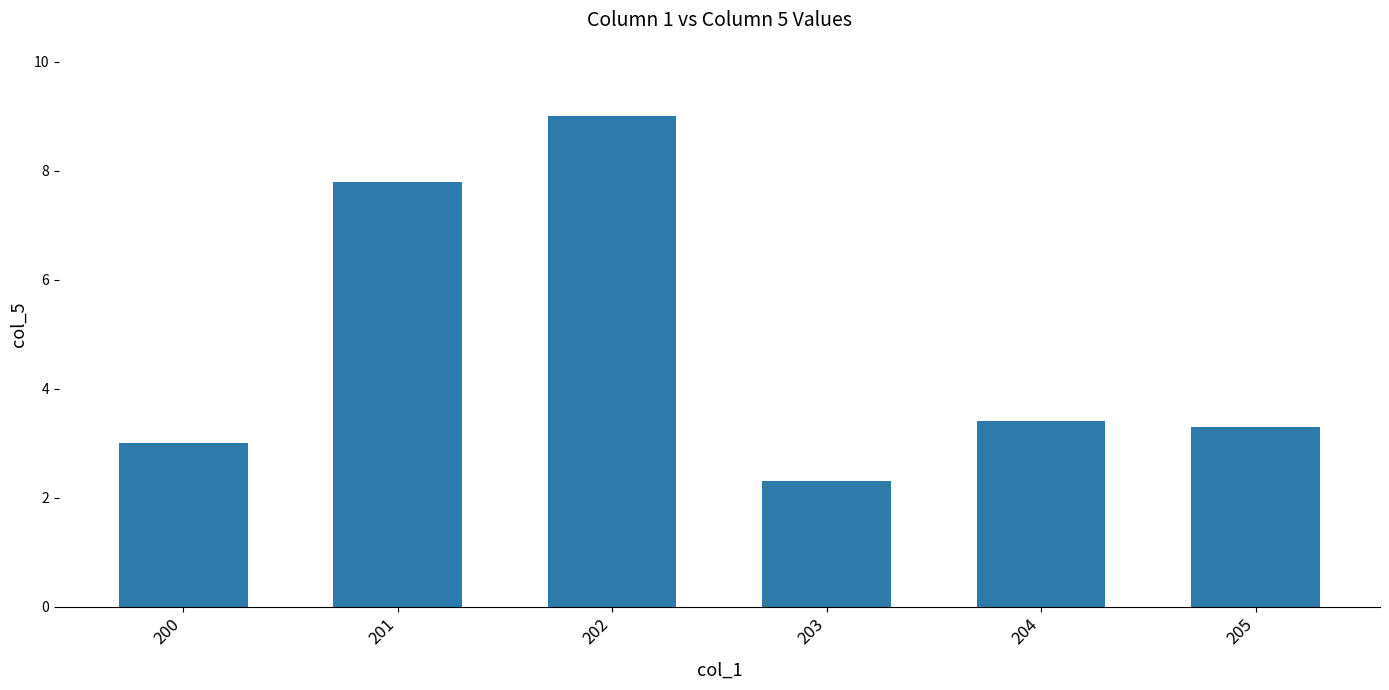

List the labels in order of value, smallest first.

203, 200, 205, 204, 201, 202